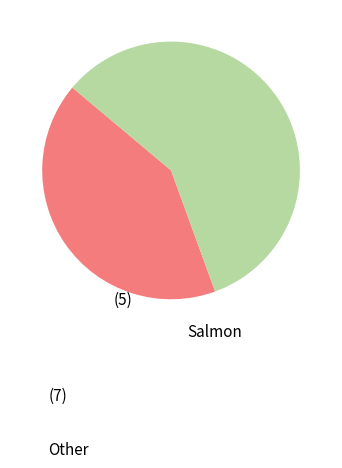

Does any single category account for the majority?

Yes